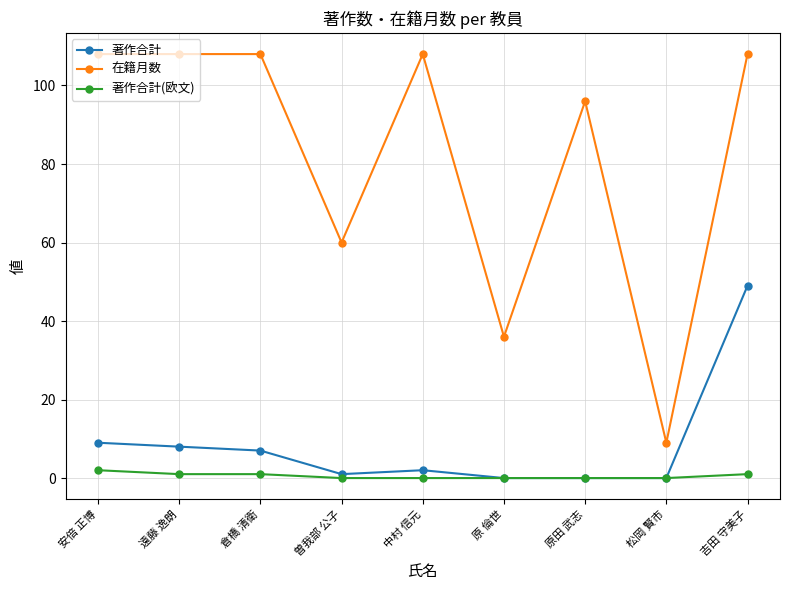

How many values in the 著作合計 series are below 2?

4